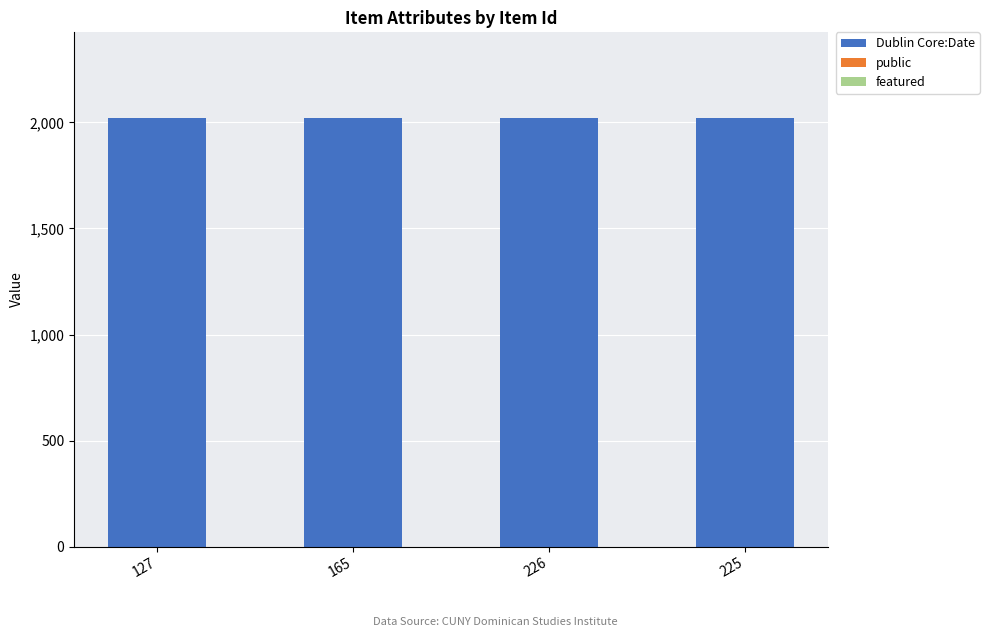

The value of Dublin Core:Date at 225 is 3065. True or false?

False